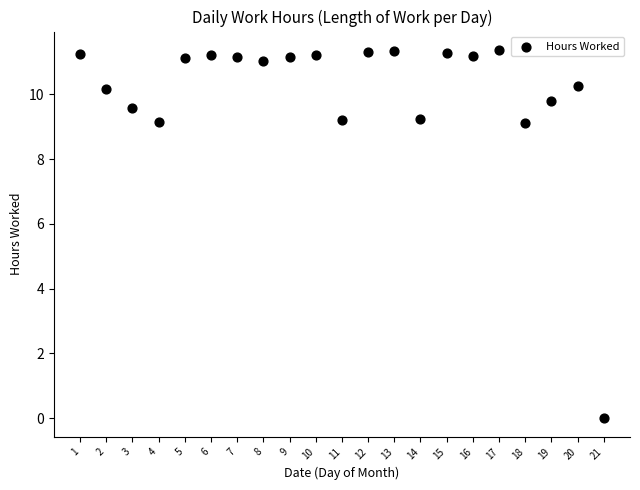

What is the range of X values (max minus min)?

20.0